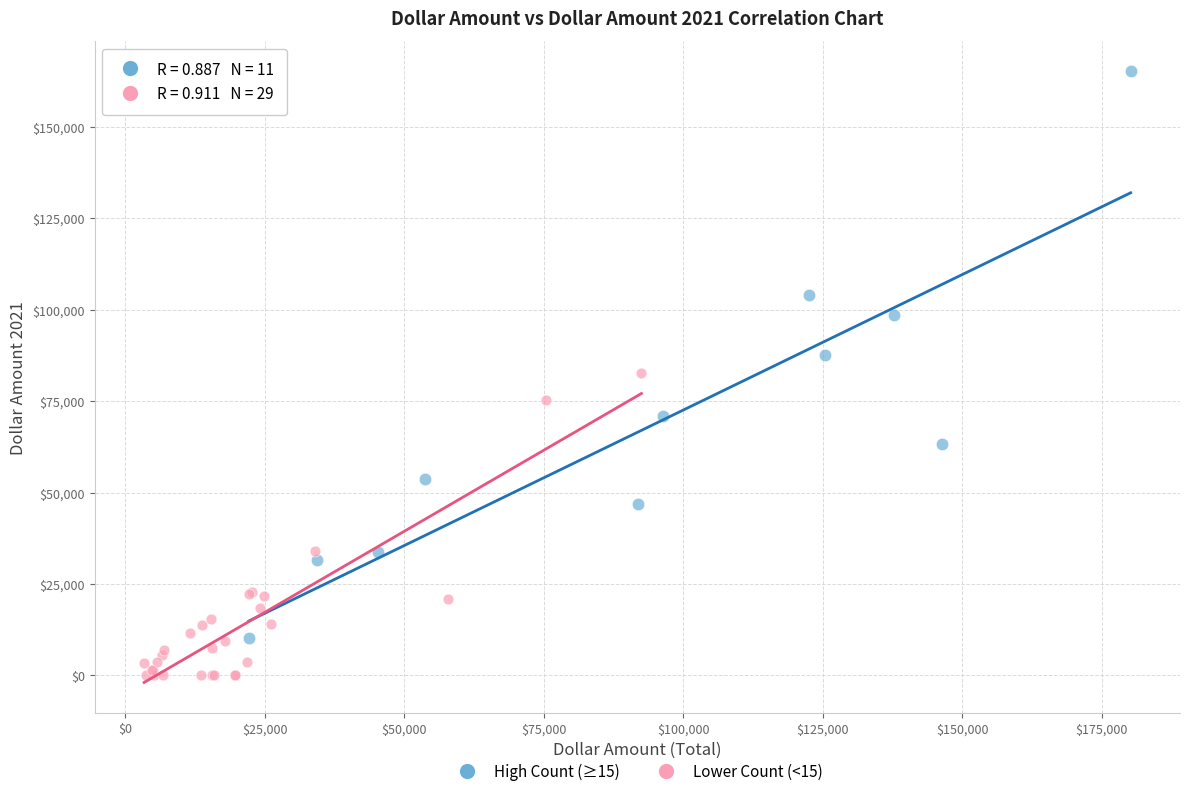

What are all the series names shown in the legend?

High Count (≥15), Lower Count (<15)